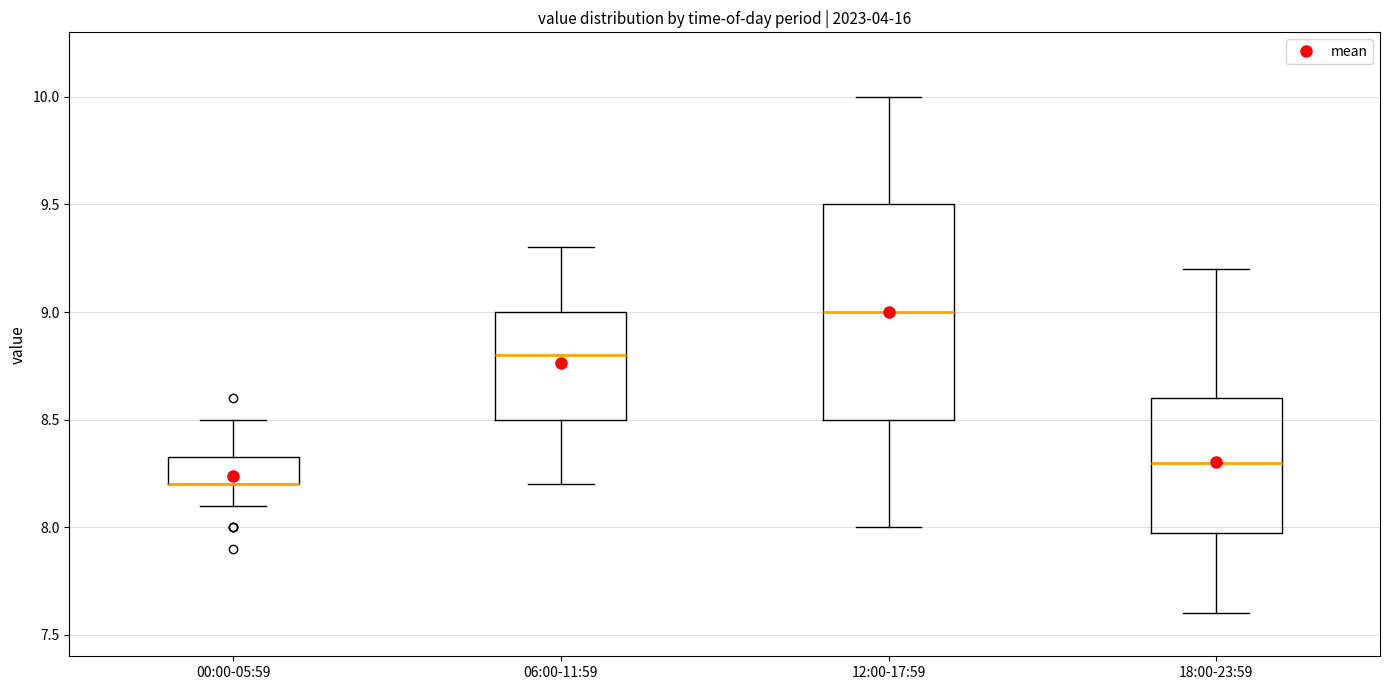

Which box is the tallest, from its lower edge to its upper edge?

12:00-17:59